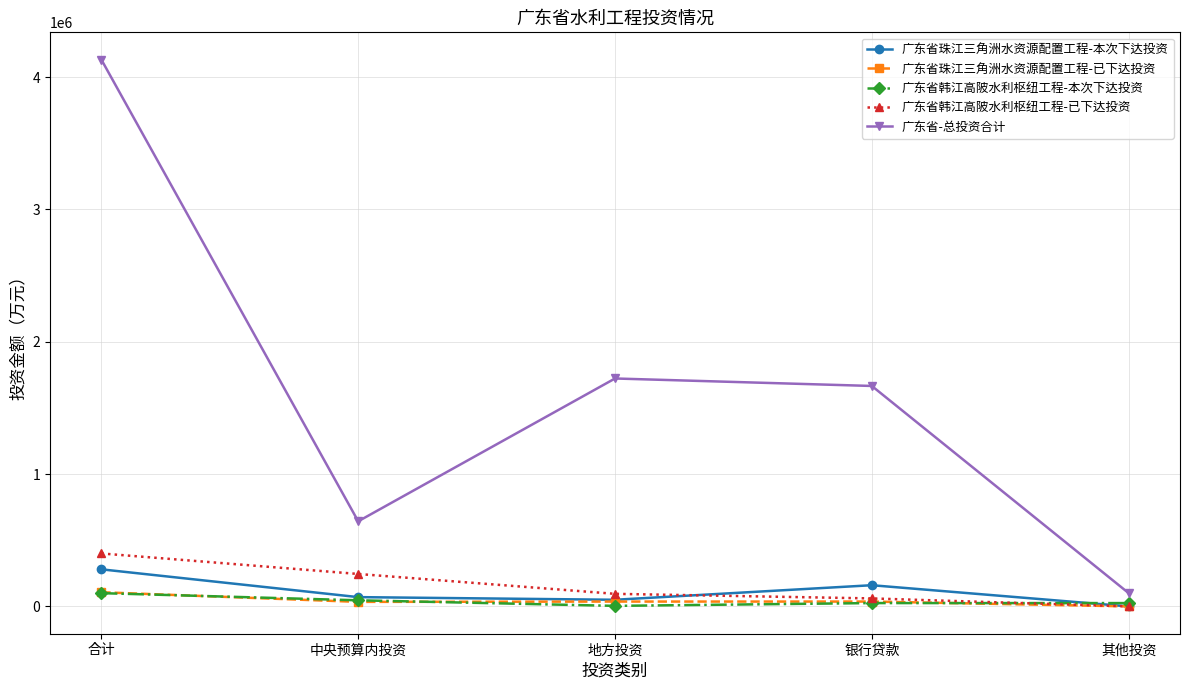

What are all the series names shown in the legend?

广东省珠江三角洲水资源配置工程-本次下达投资, 广东省珠江三角洲水资源配置工程-已下达投资, 广东省韩江高陂水利枢纽工程-本次下达投资, 广东省韩江高陂水利枢纽工程-已下达投资, 广东省-总投资合计